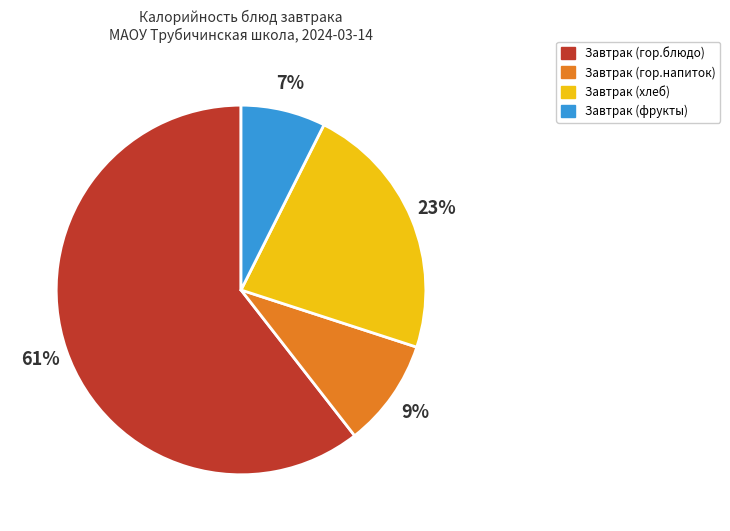

To the nearest percent, what is the average slice percentage?

25%